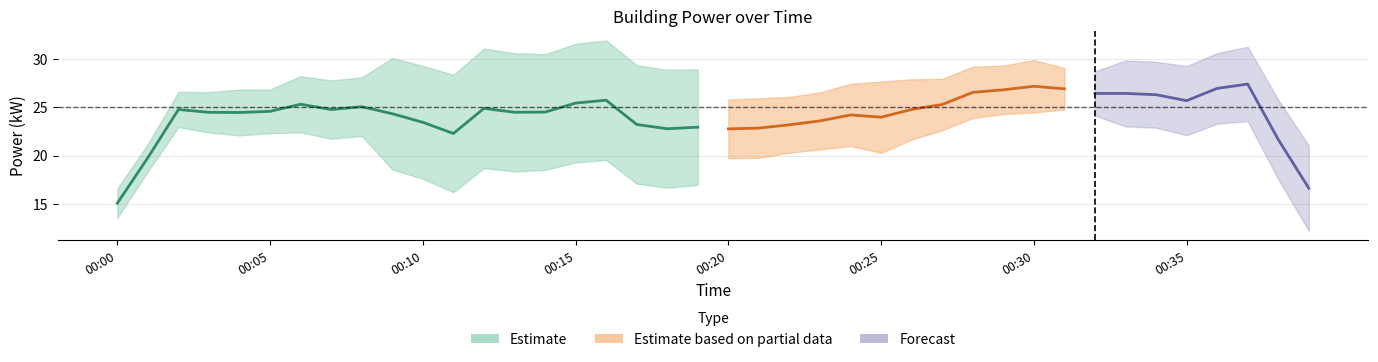

Is it true that the value at 00:22 is 45.7?

False